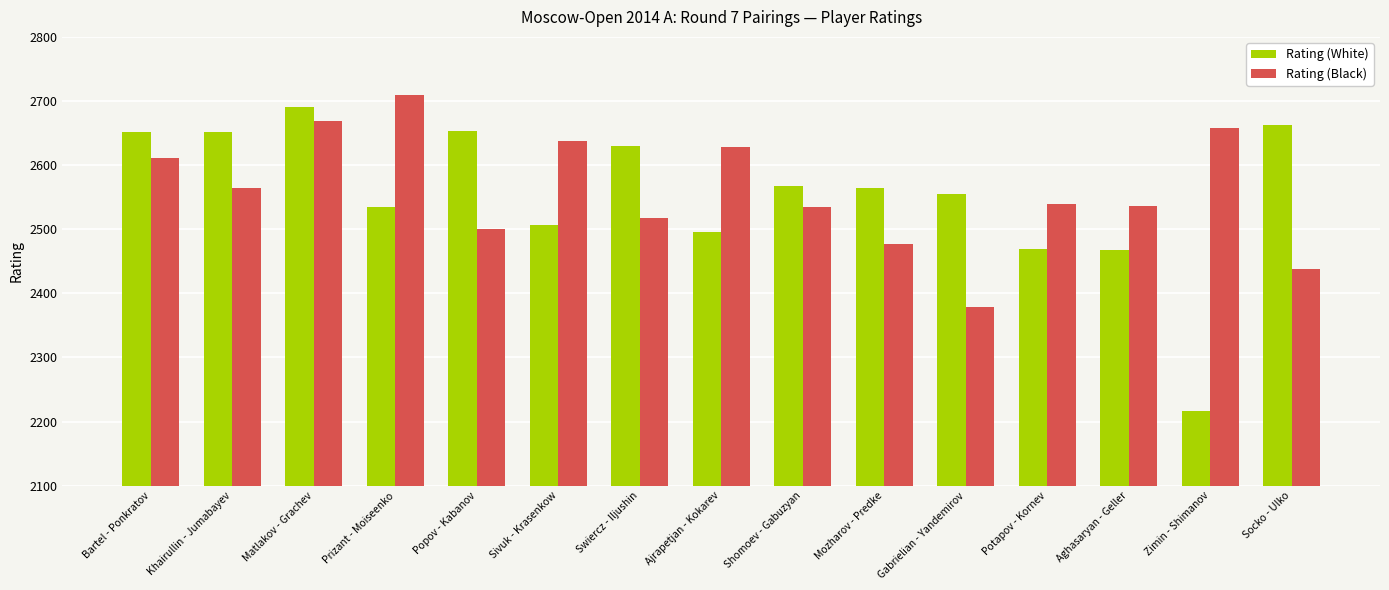

At Potapov - Kornev, list the series in order from largest to smallest.

Rating (Black), Rating (White)